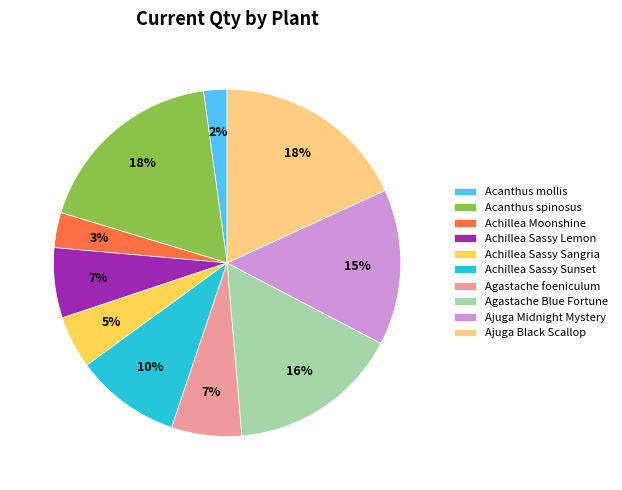

Does any single category account for the majority?

No